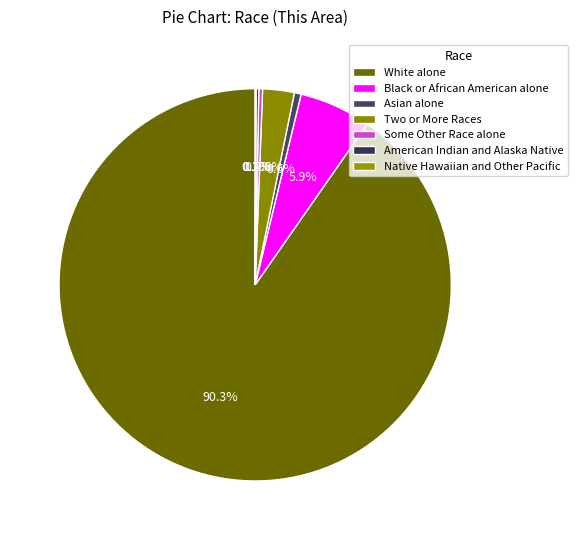

How many slices are in this pie chart?

7